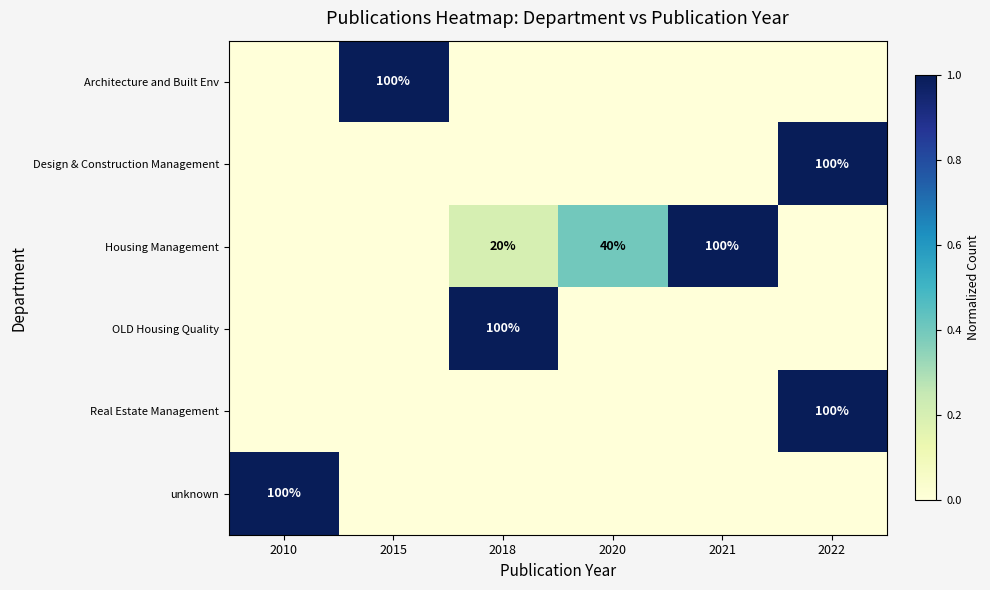

The value of Housing Management at 2021 is 100. True or false?

True